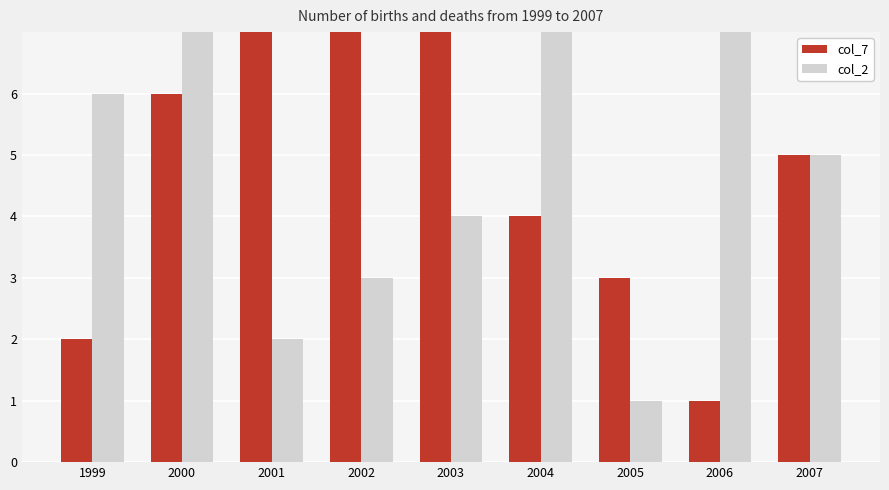

Between 2000 and 2007, which is larger?

2000